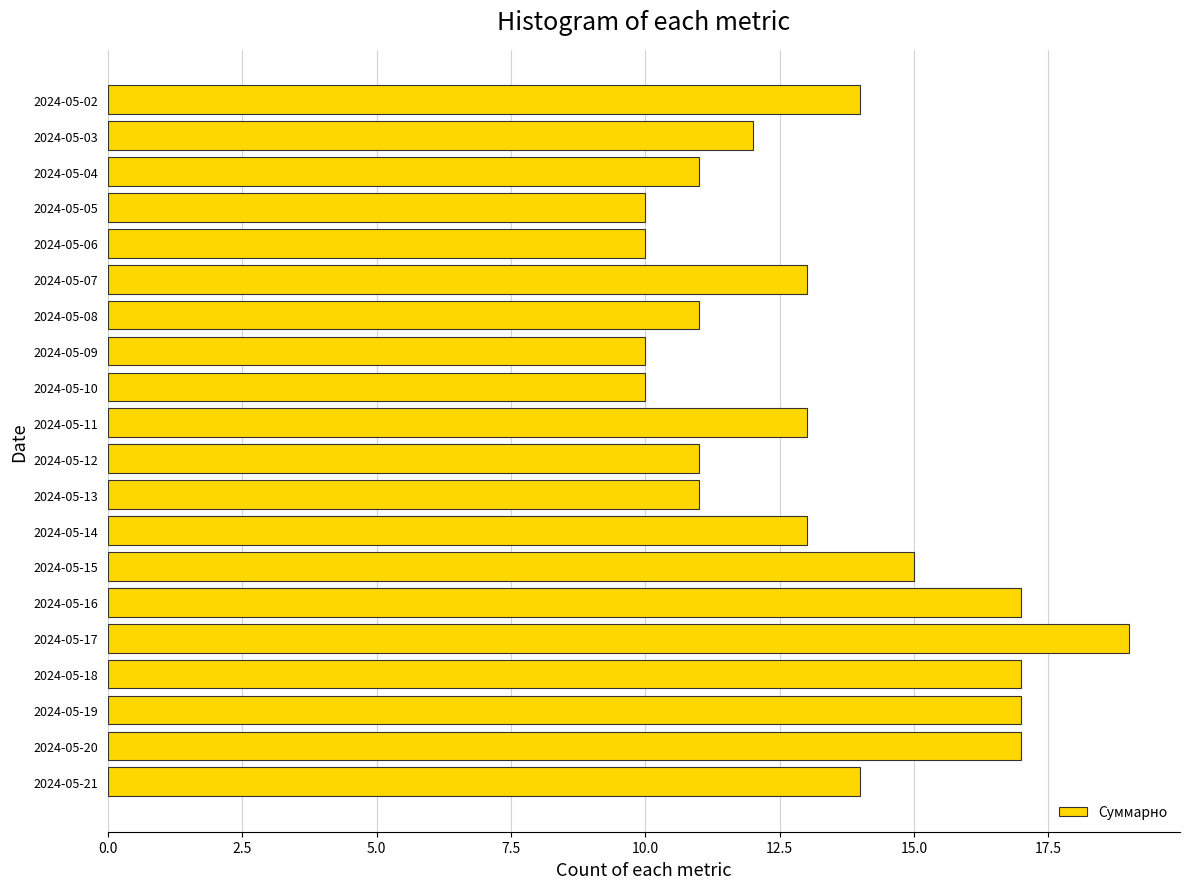

What is the difference between the second highest and minimum values?

7